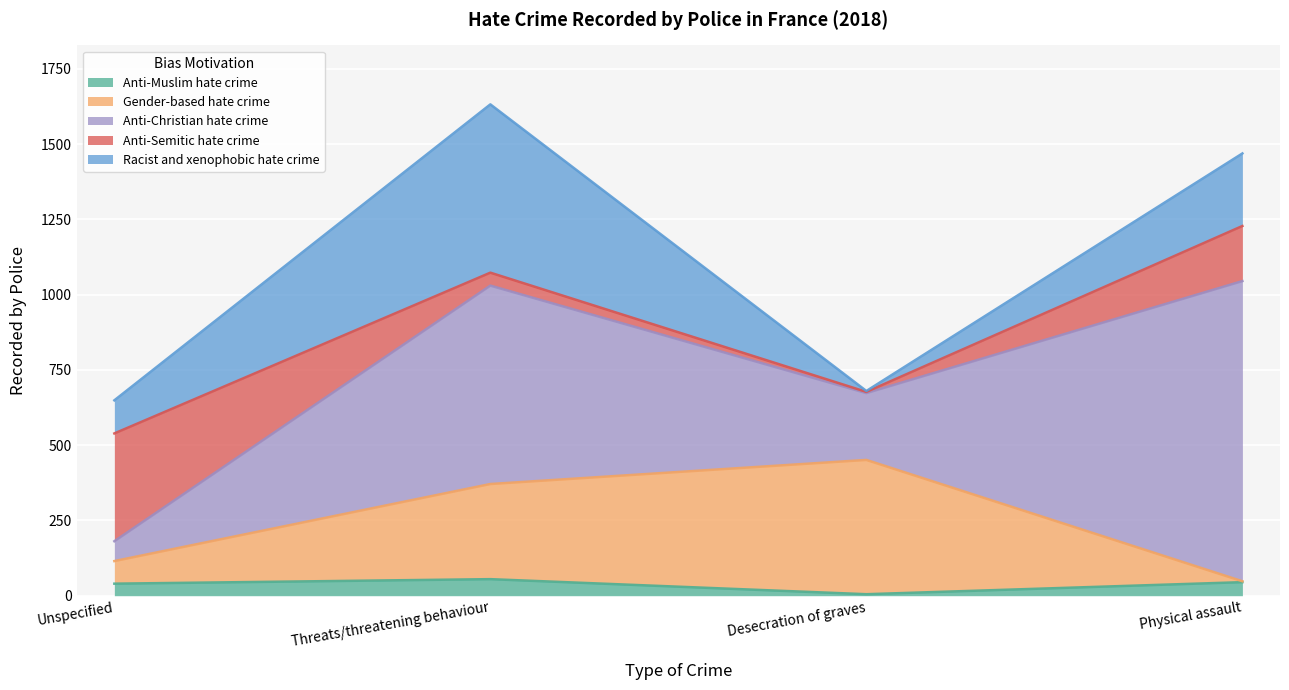

True or false: Gender-based hate crime has more than 1 interior local peaks.

False